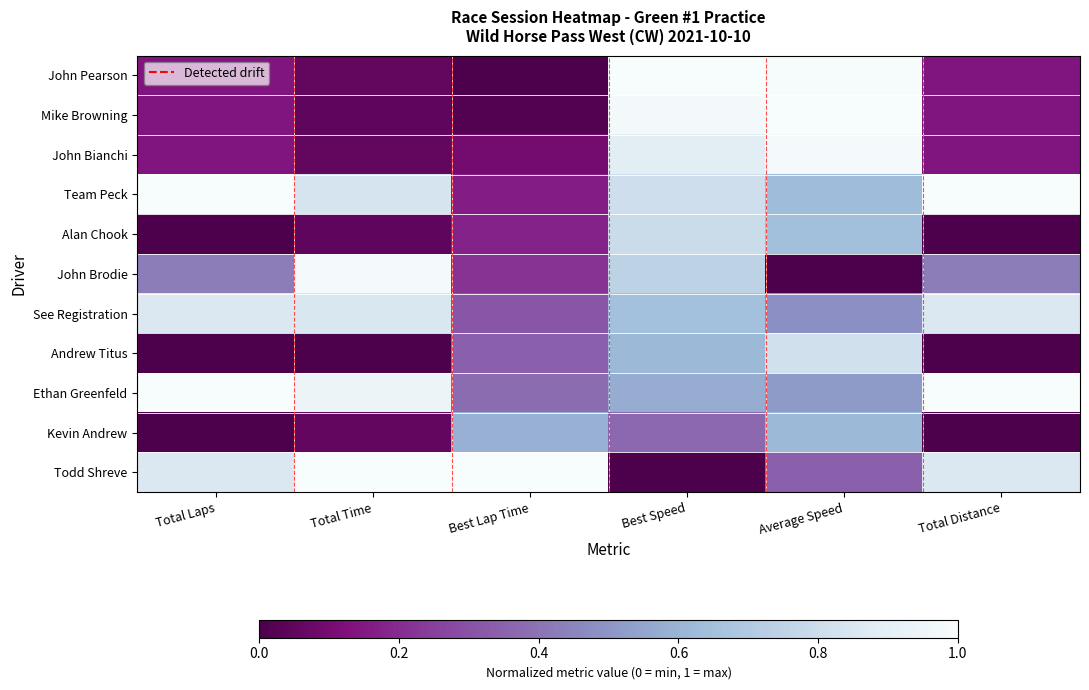

Reading left to right, what are all the values shown in this chart?

John Pearson: Total Laps=0.1	Total Time=0.1	Best Lap Time=0.0	Best Speed=1.0	Average Speed=1.0	Total Distance=0.1
Mike Browning: Total Laps=0.1	Total Time=0.1	Best Lap Time=0.0	Best Speed=1.0	Average Speed=1.0	Total Distance=0.1
John Bianchi: Total Laps=0.1	Total Time=0.1	Best Lap Time=0.1	Best Speed=0.9	Average Speed=1.0	Total Distance=0.1
Team Peck: Total Laps=1.0	Total Time=0.8	Best Lap Time=0.2	Best Speed=0.8	Average Speed=0.6	Total Distance=1.0
Alan Chook: Total Laps=0.0	Total Time=0.0	Best Lap Time=0.2	Best Speed=0.8	Average Speed=0.6	Total Distance=0.0
John Brodie: Total Laps=0.4	Total Time=1.0	Best Lap Time=0.2	Best Speed=0.7	Average Speed=0.0	Total Distance=0.4
See Registration: Total Laps=0.9	Total Time=0.8	Best Lap Time=0.3	Best Speed=0.6	Average Speed=0.5	Total Distance=0.9
Andrew Titus: Total Laps=0.0	Total Time=0.0	Best Lap Time=0.3	Best Speed=0.6	Average Speed=0.8	Total Distance=0.0
Ethan Greenfeld: Total Laps=1.0	Total Time=0.9	Best Lap Time=0.4	Best Speed=0.6	Average Speed=0.5	Total Distance=1.0
Kevin Andrew: Total Laps=0.0	Total Time=0.1	Best Lap Time=0.6	Best Speed=0.4	Average Speed=0.6	Total Distance=0.0
Todd Shreve: Total Laps=0.9	Total Time=1.0	Best Lap Time=1.0	Best Speed=0.0	Average Speed=0.3	Total Distance=0.9